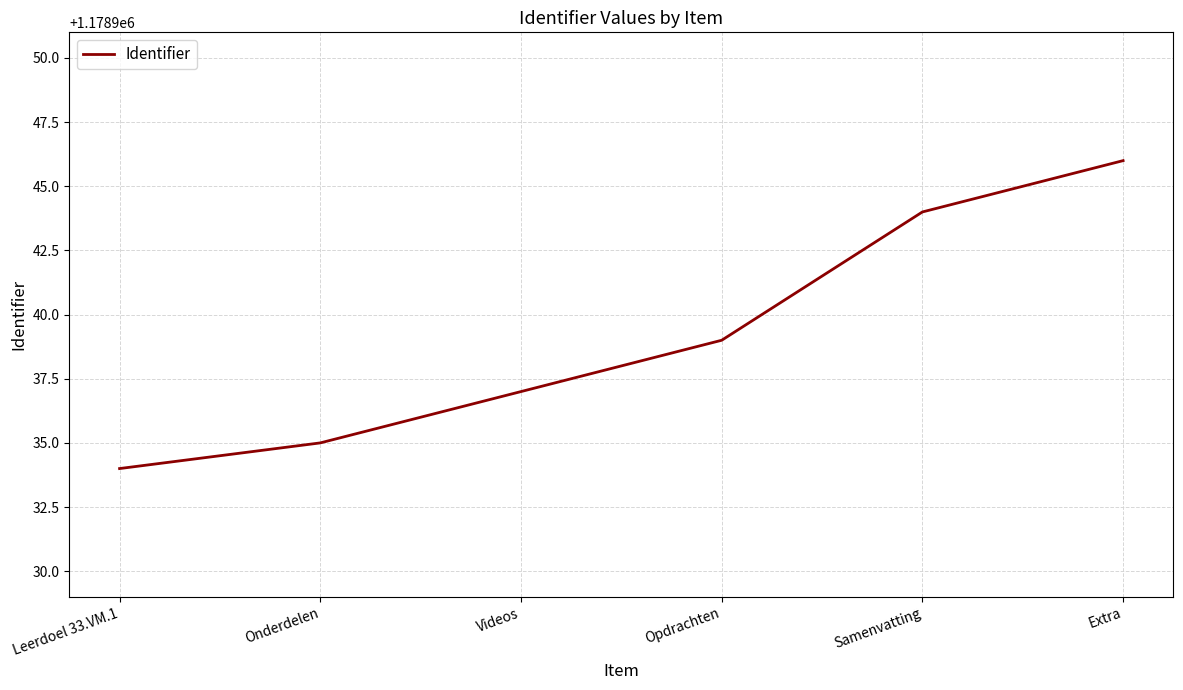

How many series are shown in this chart?

1